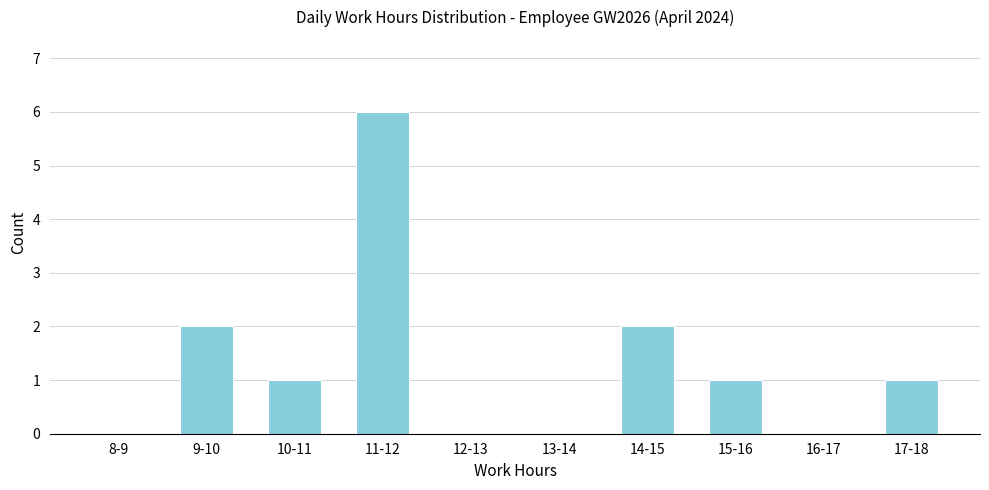

Reading left to right, list all the values displayed in this chart.

8-9=0	9-10=2	10-11=1	11-12=6	12-13=0	13-14=0	14-15=2	15-16=1	16-17=0	17-18=1